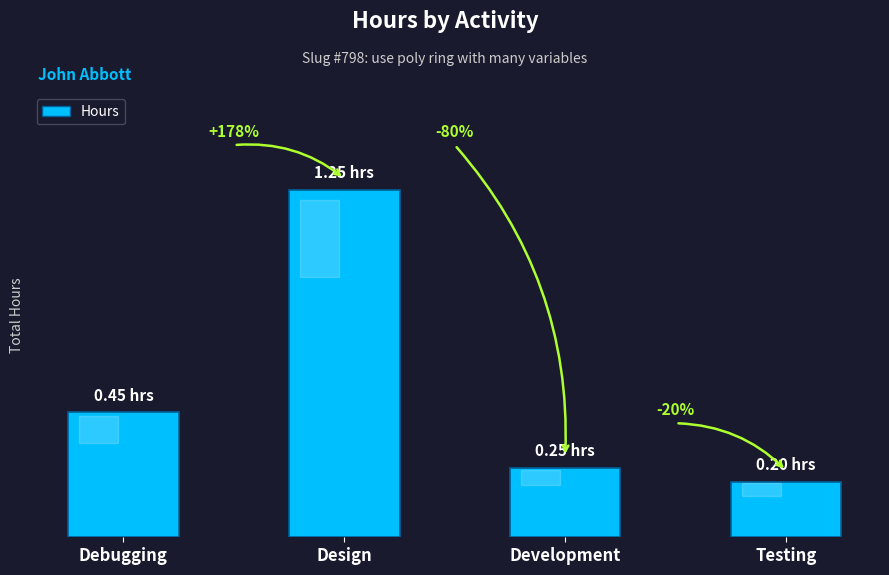

What is the approximate value at Design?

1.2